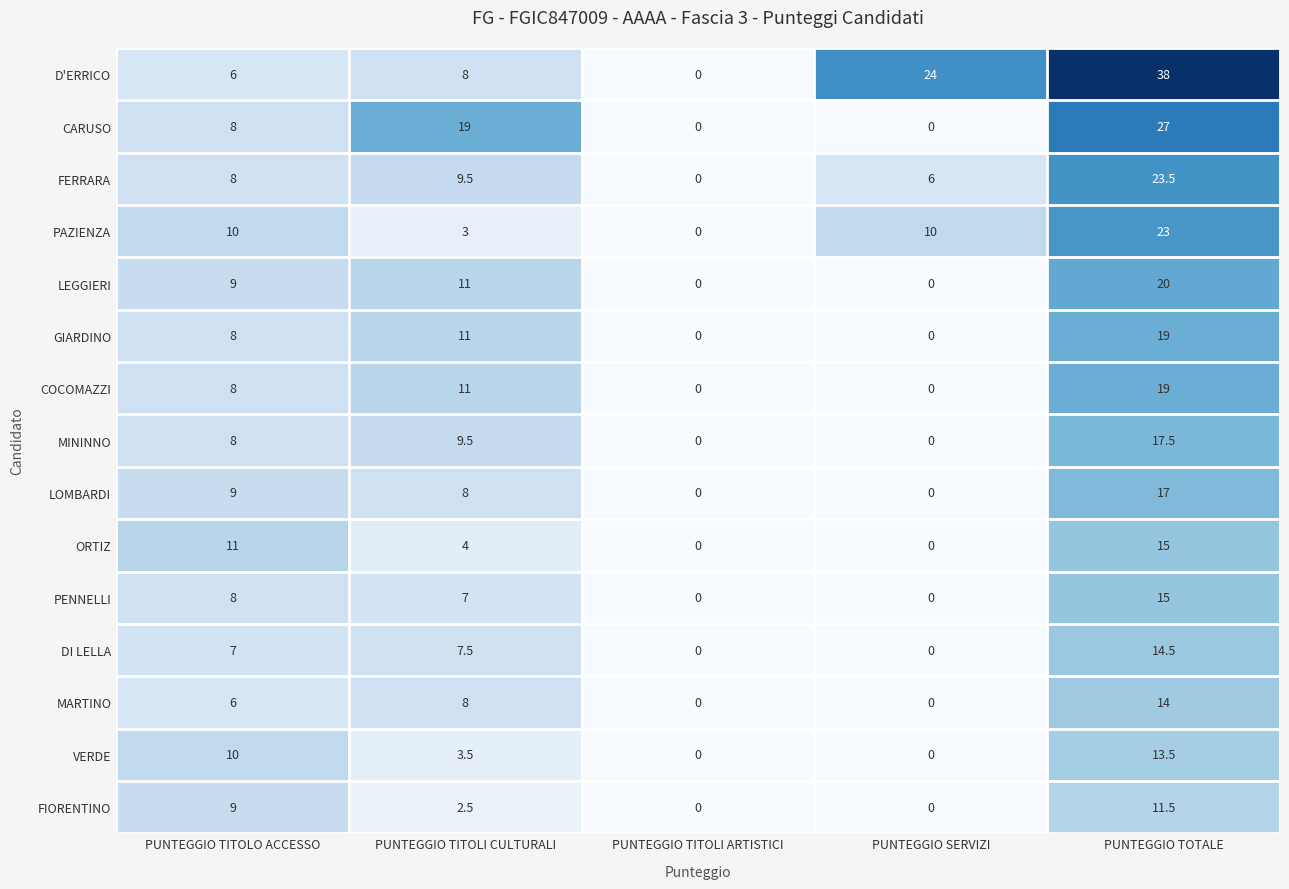

What is the difference between the second highest and second lowest values in the PENNELLI series?

8.0